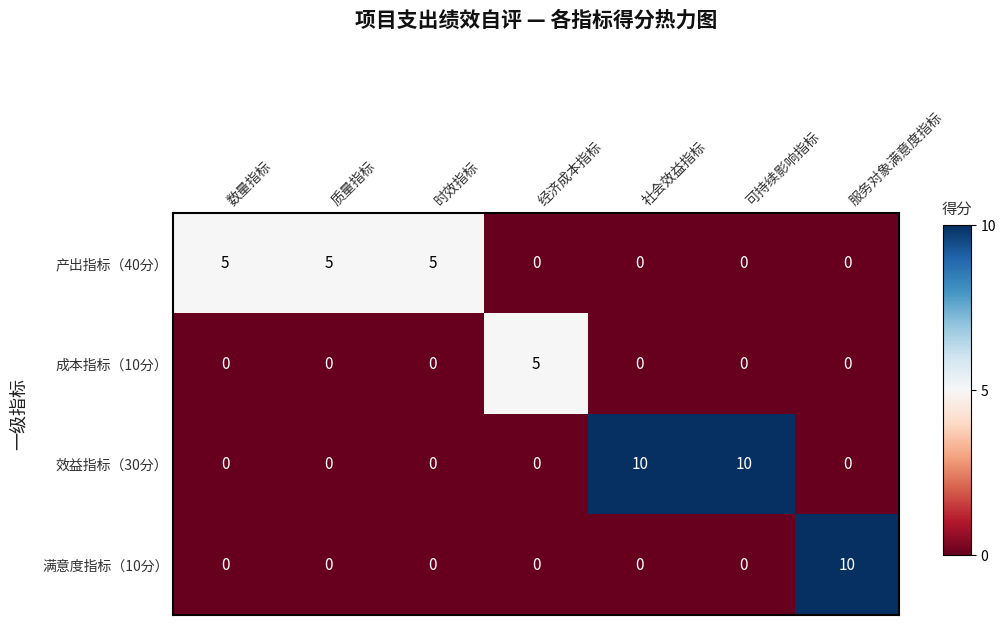

Which series has the largest total across all categories?

效益指标（30分）